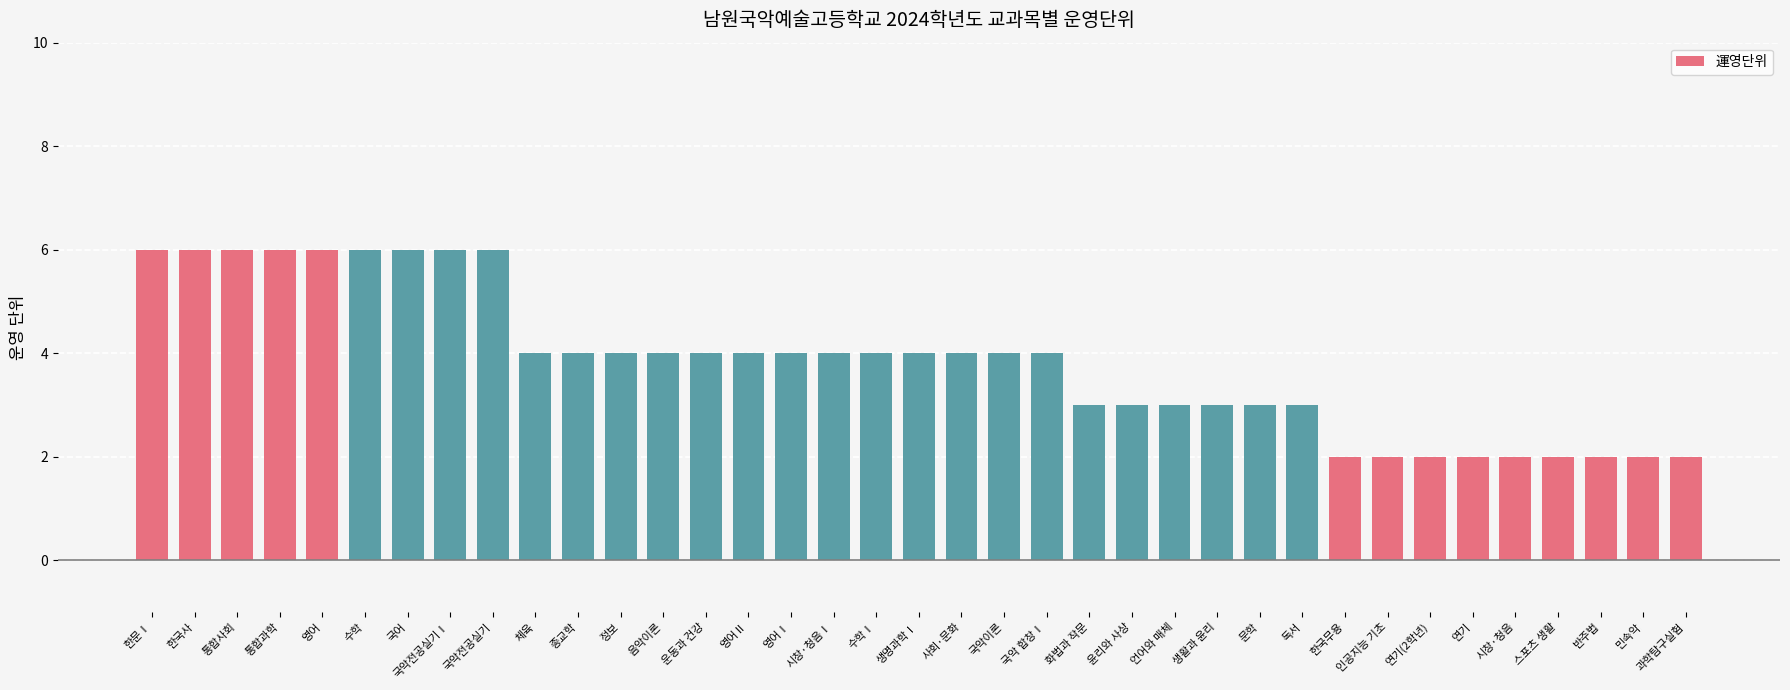

What is the greatest value displayed?

6